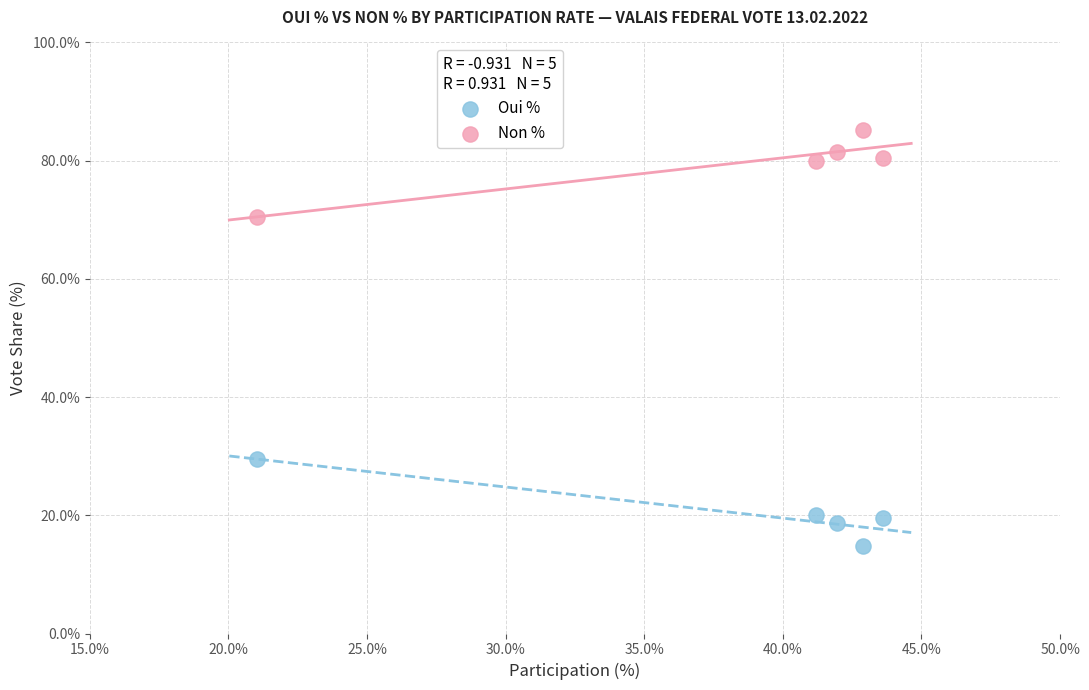

What are all the series names shown in the legend?

Oui %, Non %